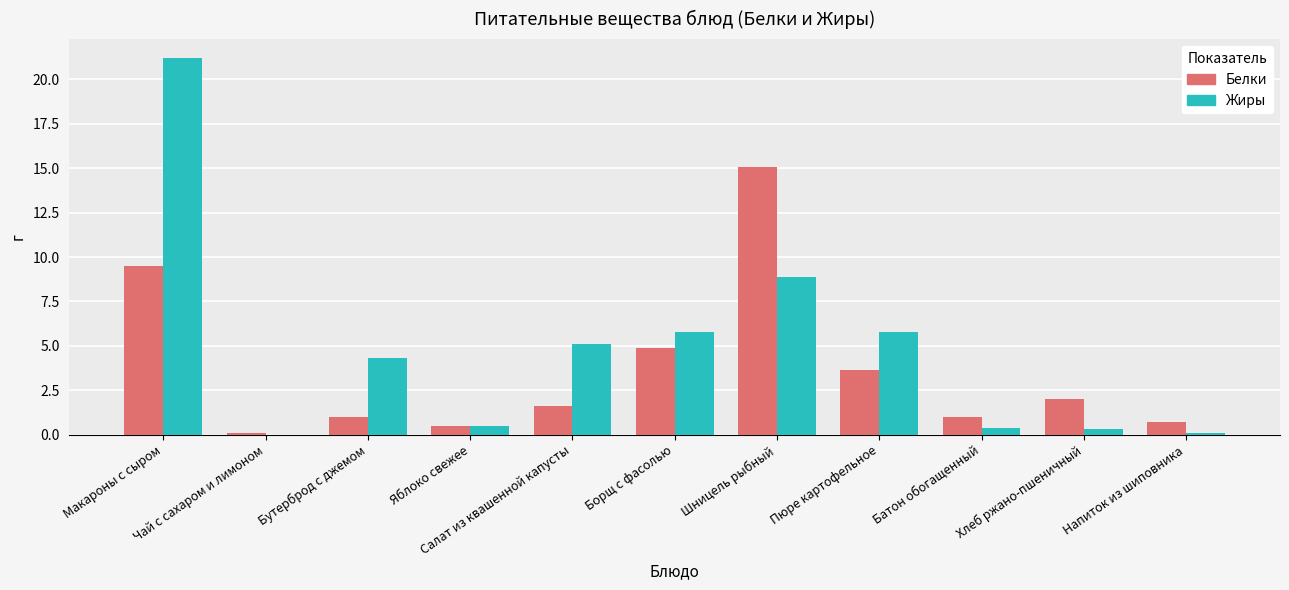

What is the sum of all Белки values?

40.0